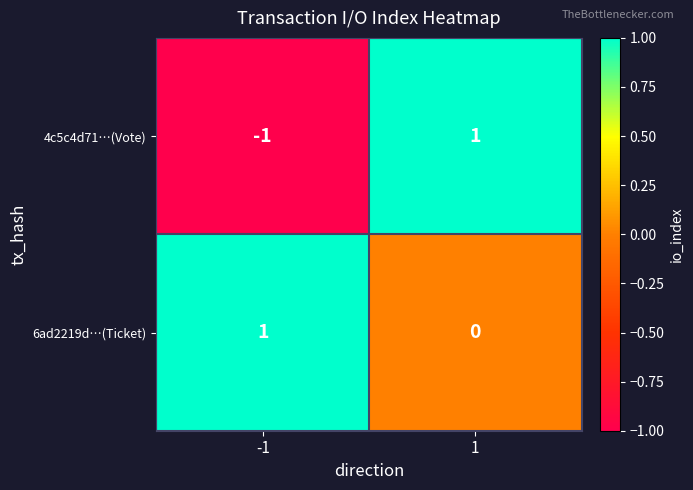

Rank the categories by 6ad2219d…(Ticket) value from highest to lowest.

-1, 1